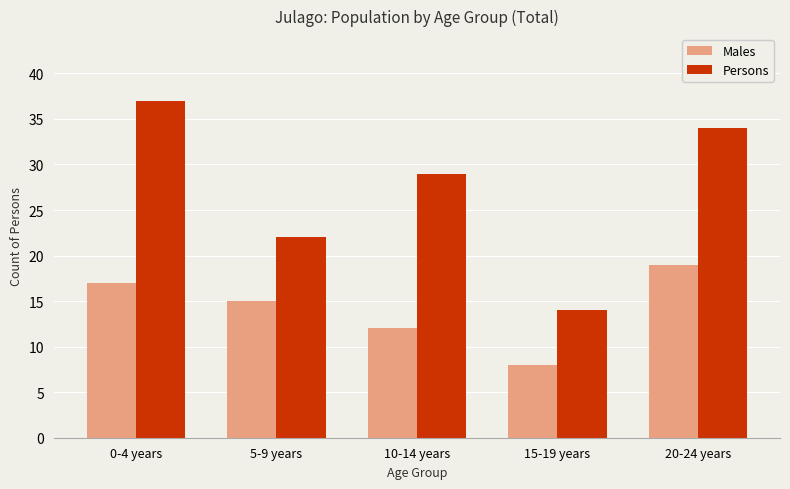

Which series has the largest total across all categories?

Persons